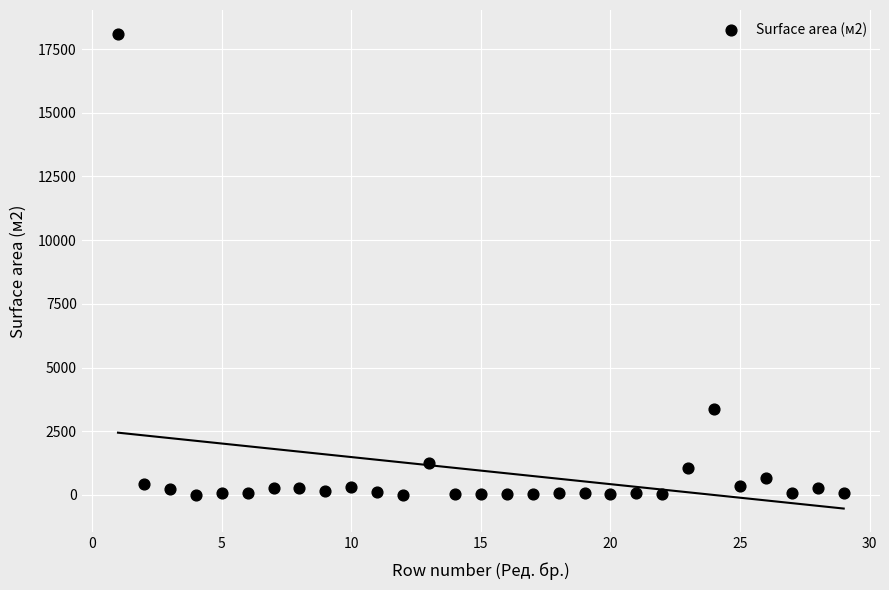

What Y value in the scatter plot is closest to 9055?

3387